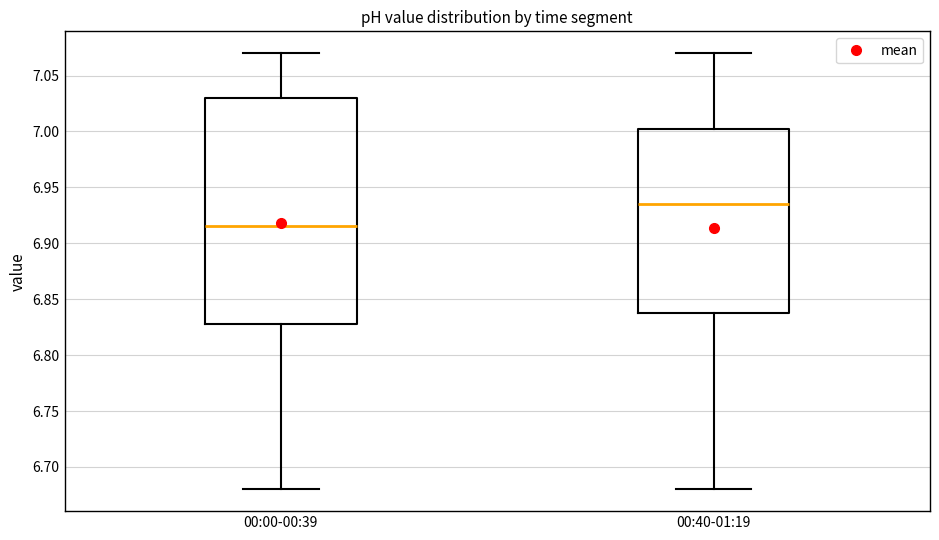

Reading left to right, transcribe this box plot: for each box, give where its median line is, the range the box spans, and where its two whiskers end, as read against the y-axis. The values are not printed on the chart, so give them approximately, as read against the axis.

00:00-00:39: median 6.915, box 6.830 to 7.030, whiskers 6.680 to 7.070
00:40-01:19: median 6.935, box 6.840 to 7.005, whiskers 6.680 to 7.070